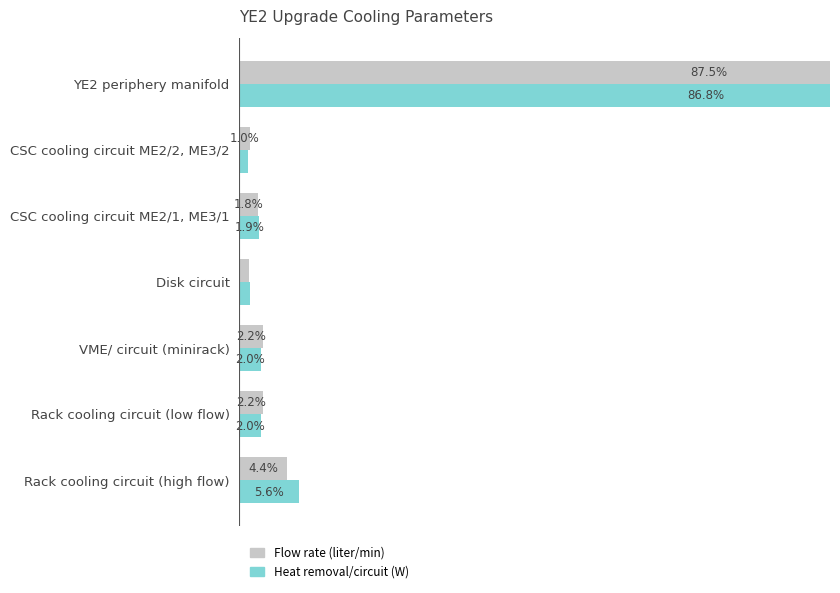

What is the approximate value of Flow rate (liter/min) at Rack cooling circuit (low flow)?

2.2